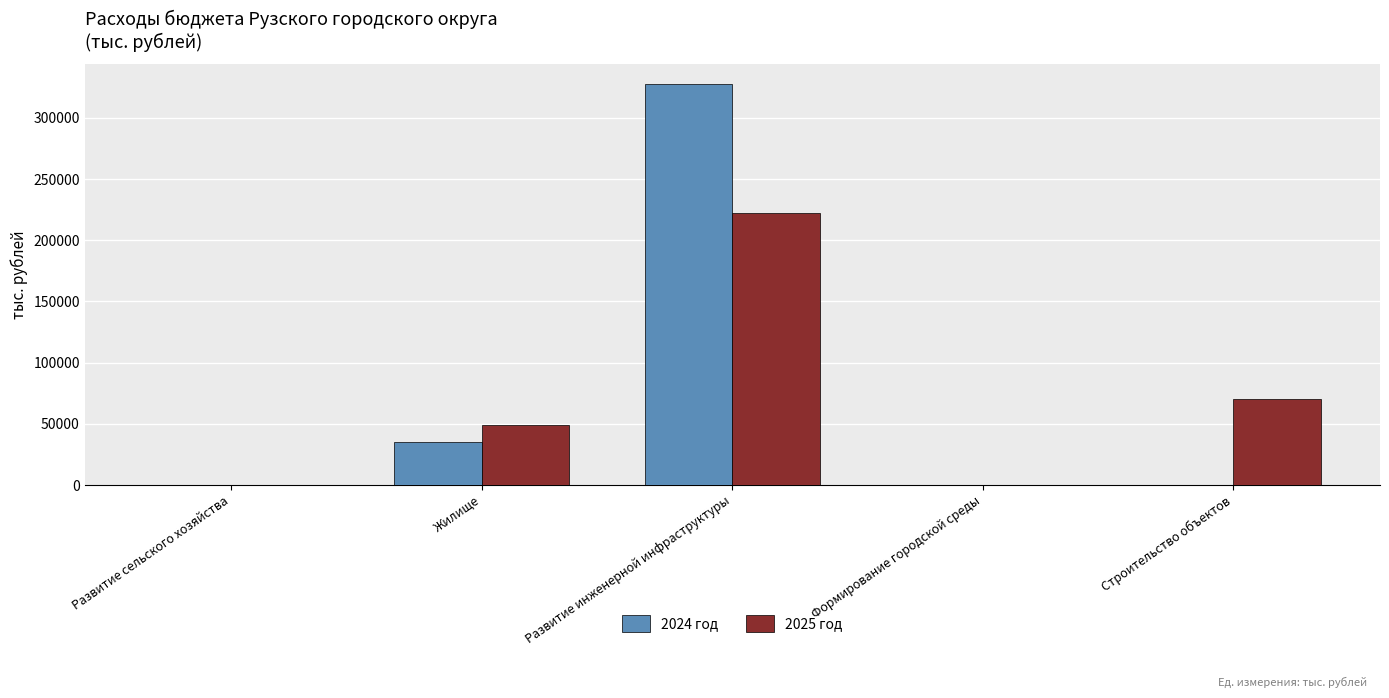

Are the bars grouped side by side (vs. stacked)?

Yes